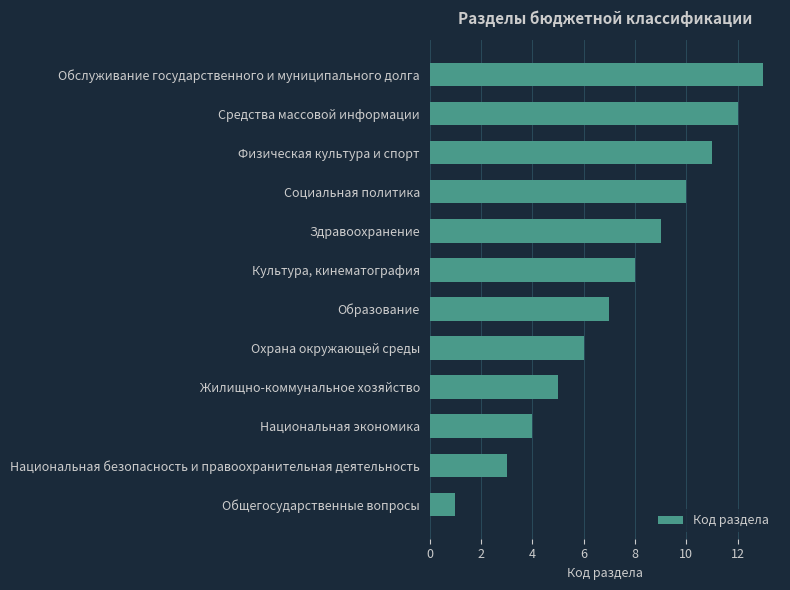

What is the difference between the maximum and second lowest values?

10